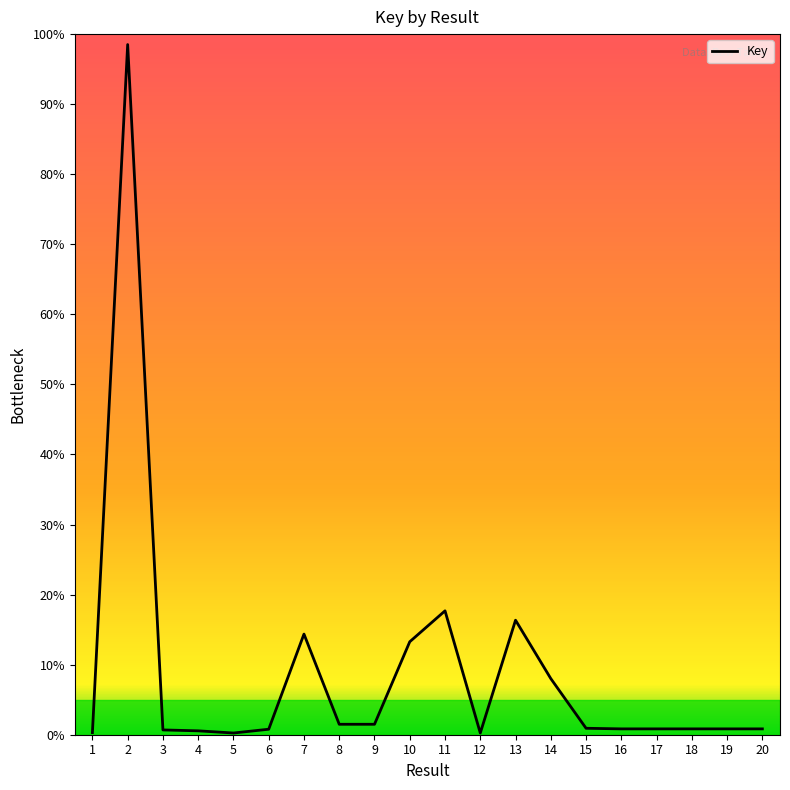

What is the sum of the values at 7 and 11?

32.0